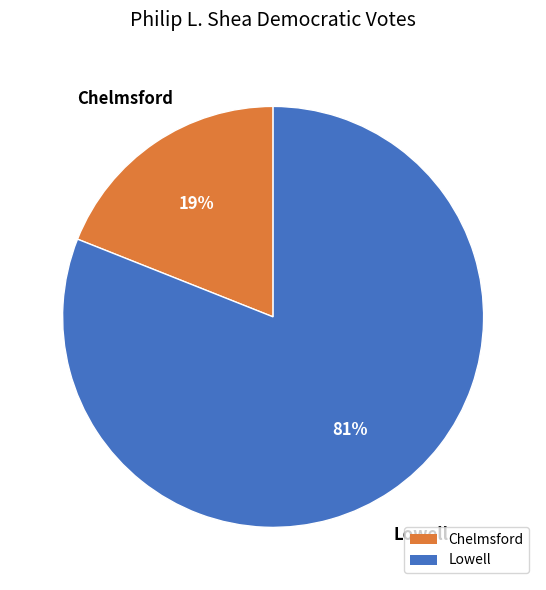

Does any single category account for the majority?

Yes